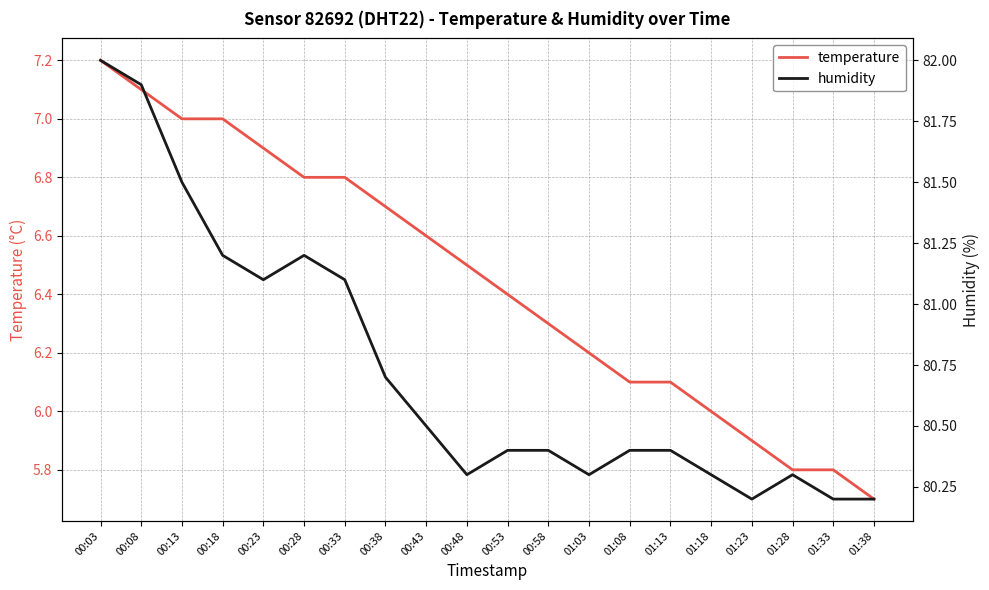

Does the chart display data point markers on the line(s)?

No